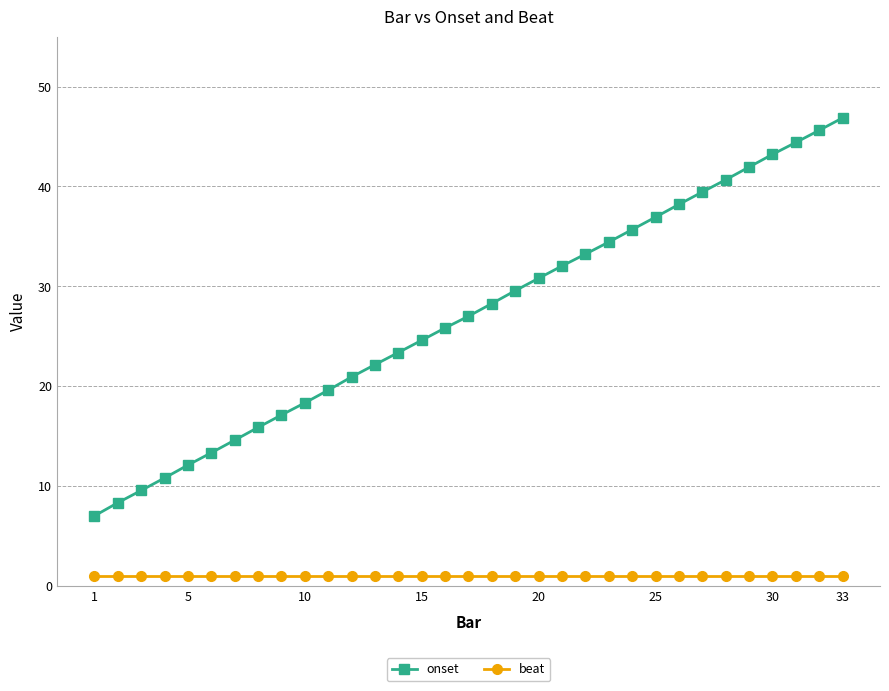

What is the difference between the second highest and second lowest values in the onset series?

37.3